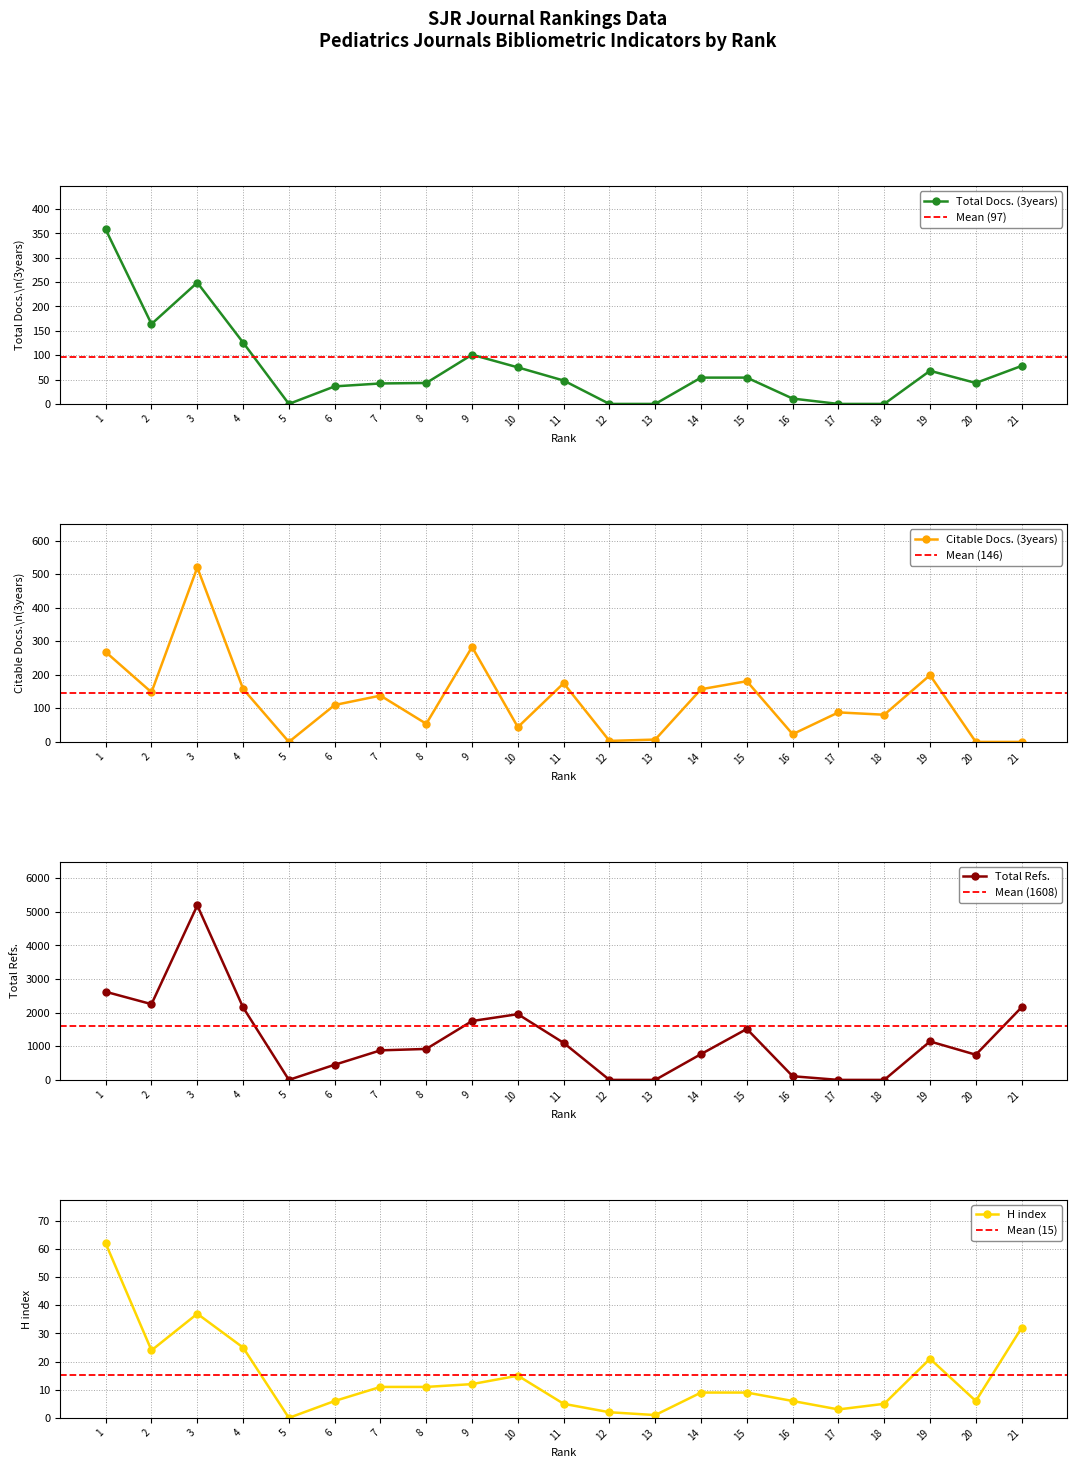

What is the difference between the maximum and minimum values in the Total Docs. (3years) series?

358